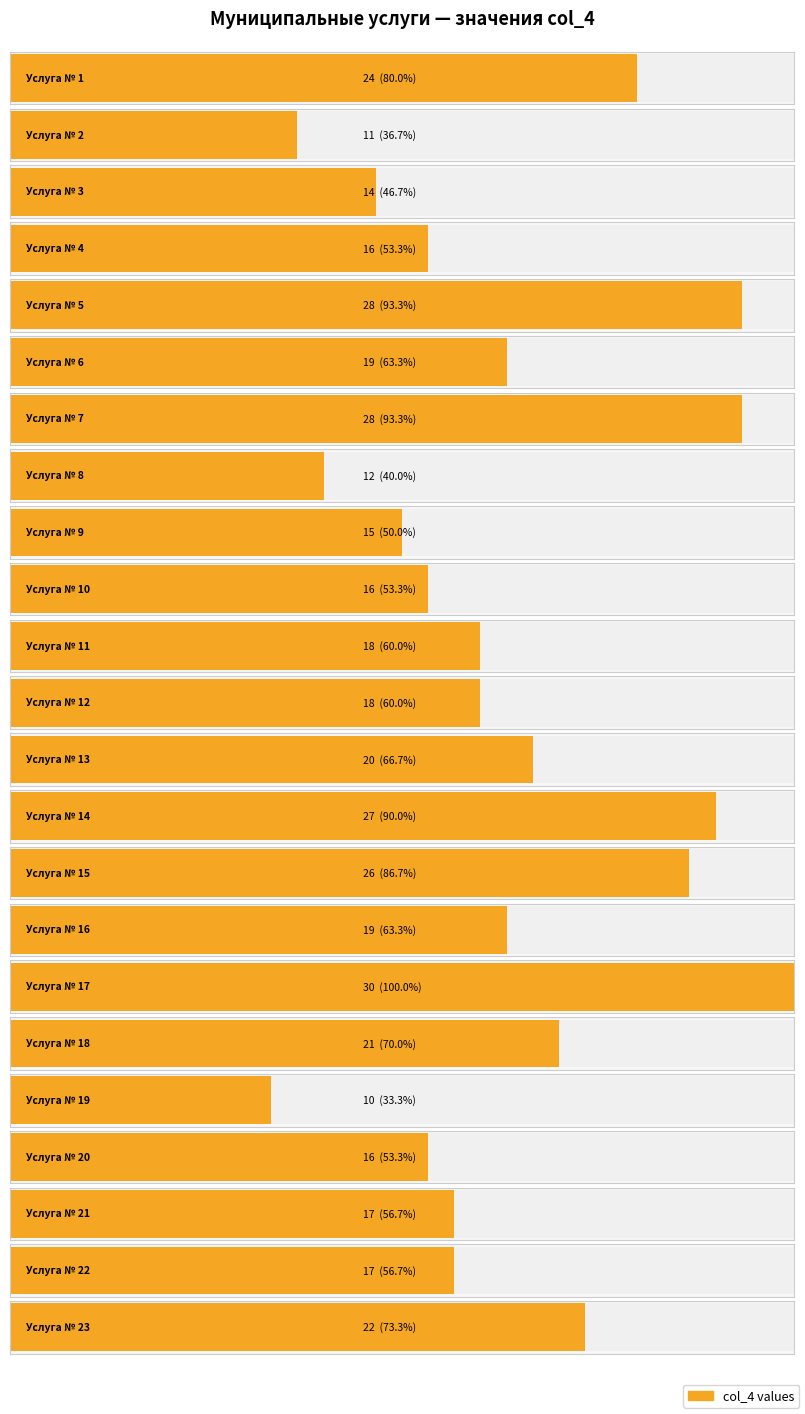

What is the ratio of the value at 9 to the value at 14?

0.6